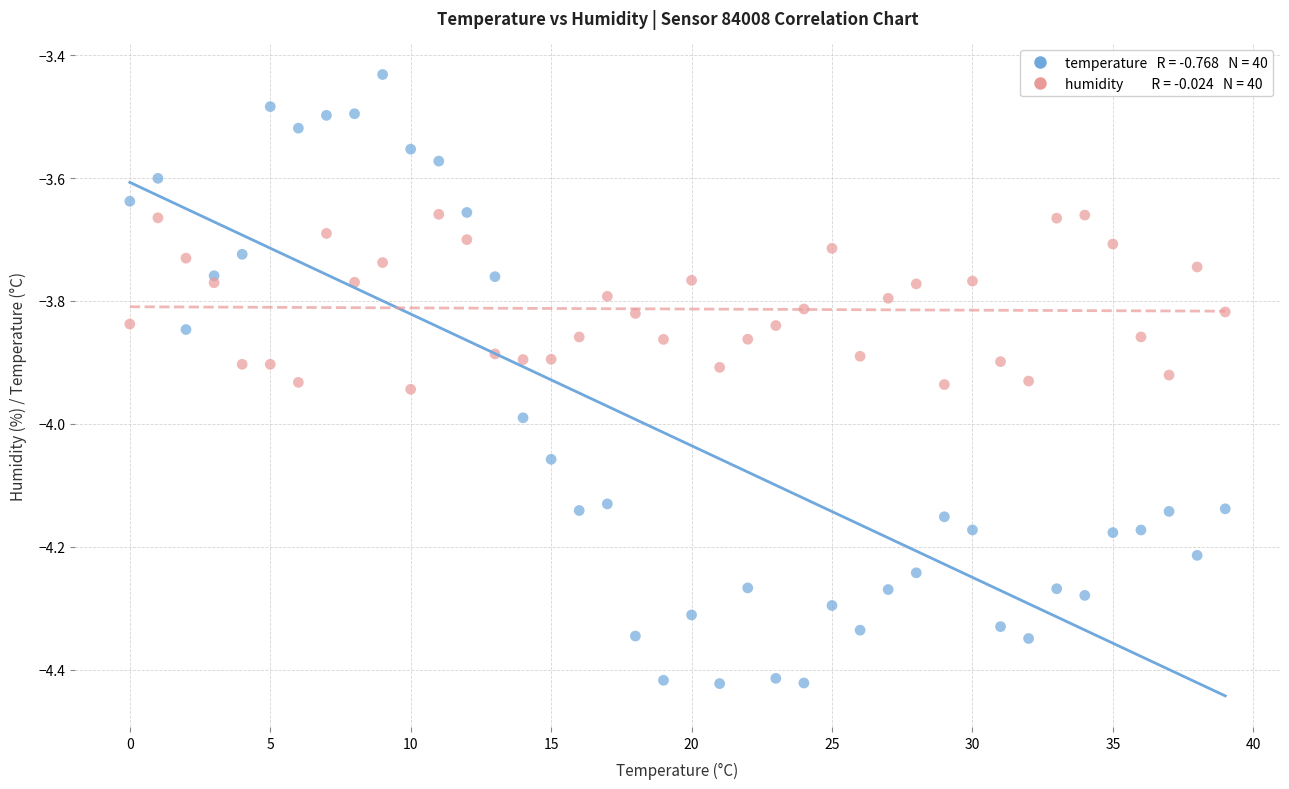

Across all data points, what is the range of Y values (max minus min)?

1.0